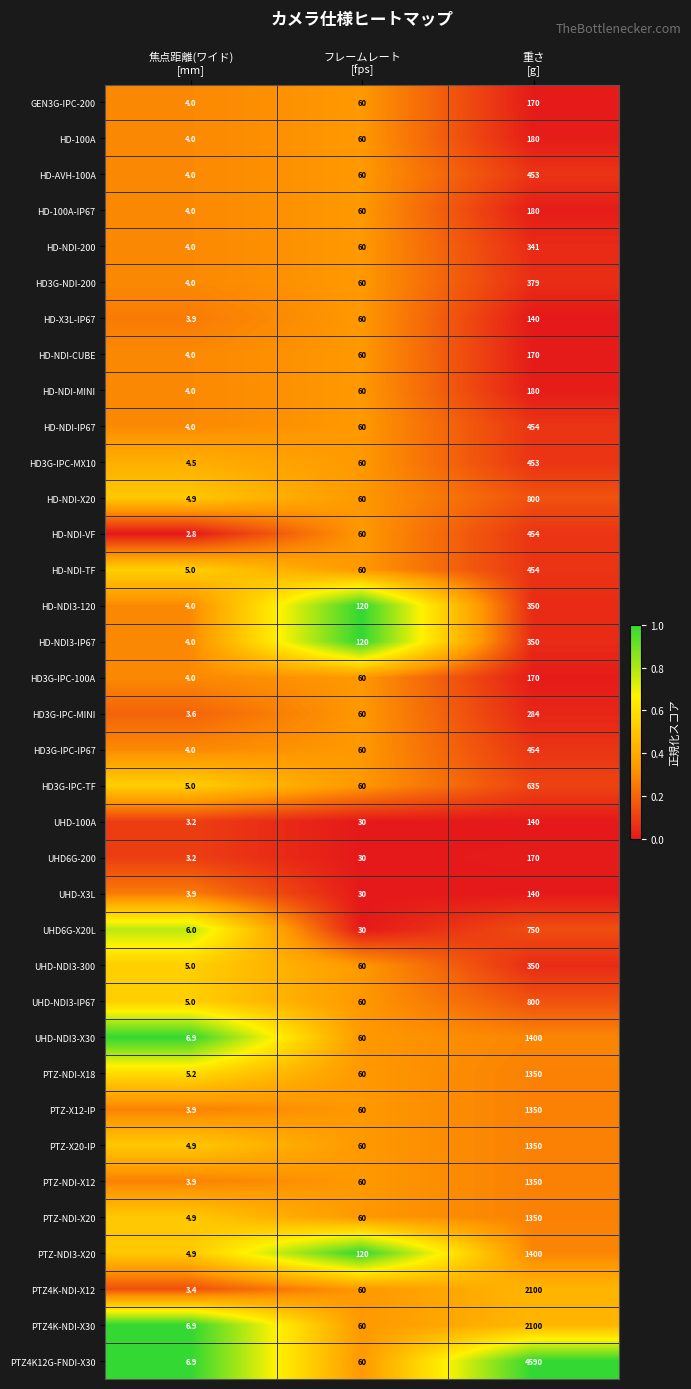

What is the difference between the second highest and minimum values in the PTZ-NDI-X18 series?

54.8